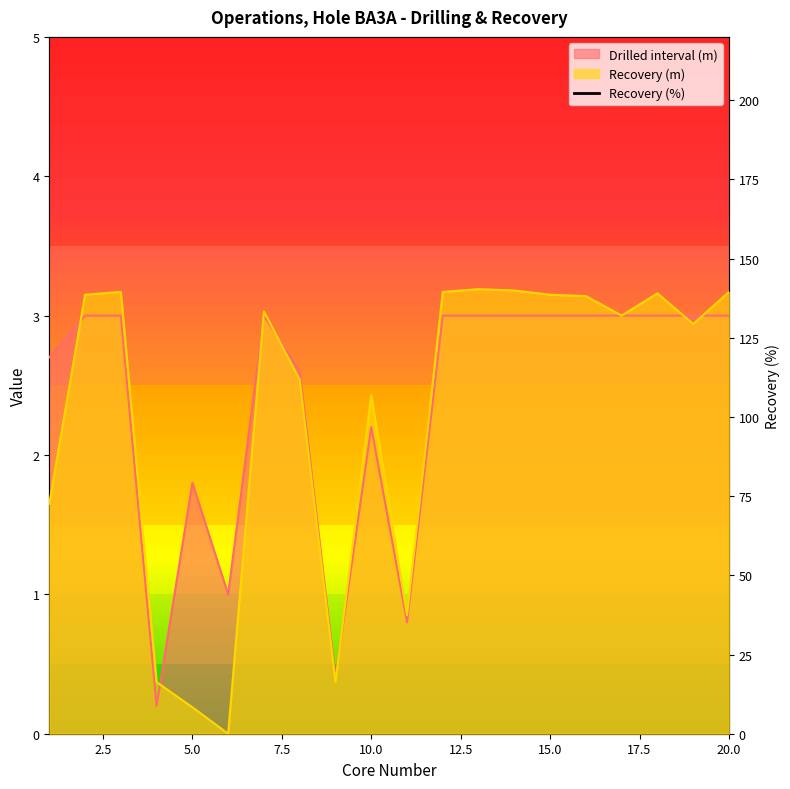

Which series has the largest total across all categories?

Recovery (%)